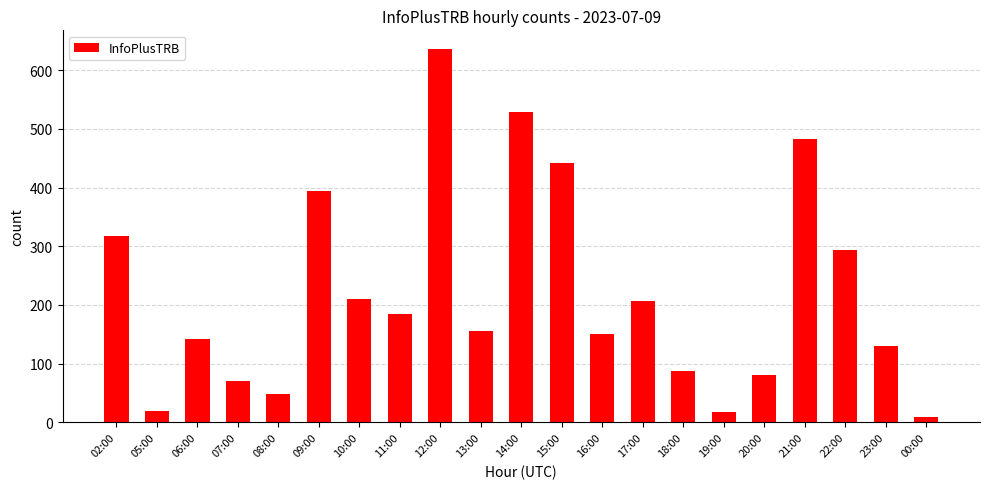

What is the sum of all values?

4610